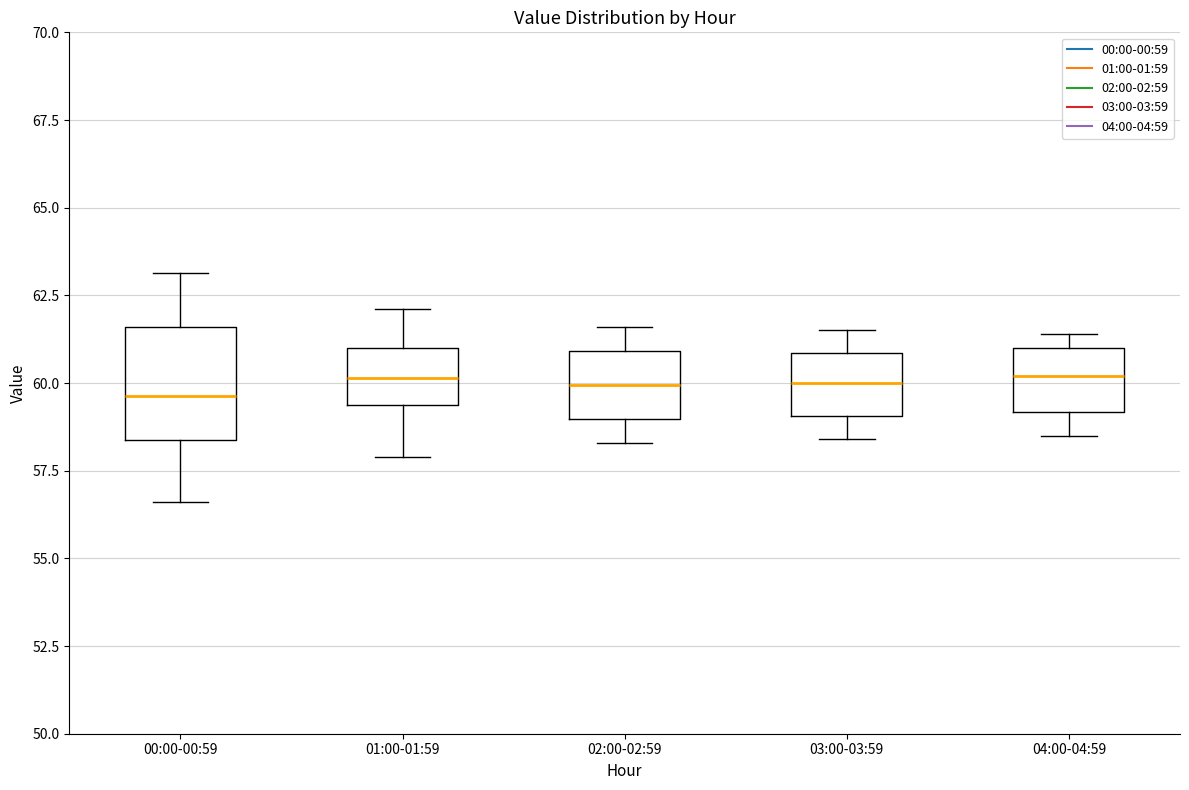

Which box is the tallest, from its lower edge to its upper edge?

00:00-00:59